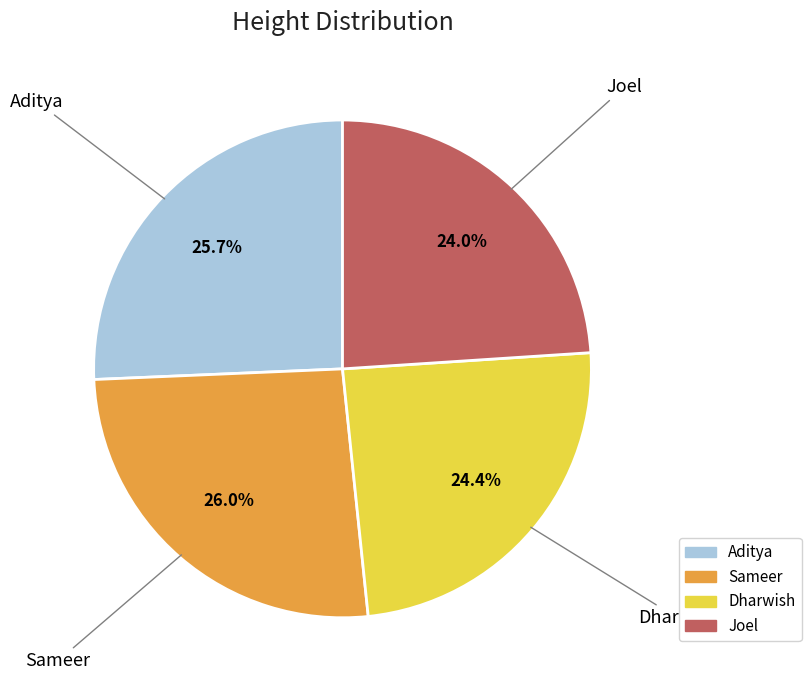

Does any single category account for the majority?

No